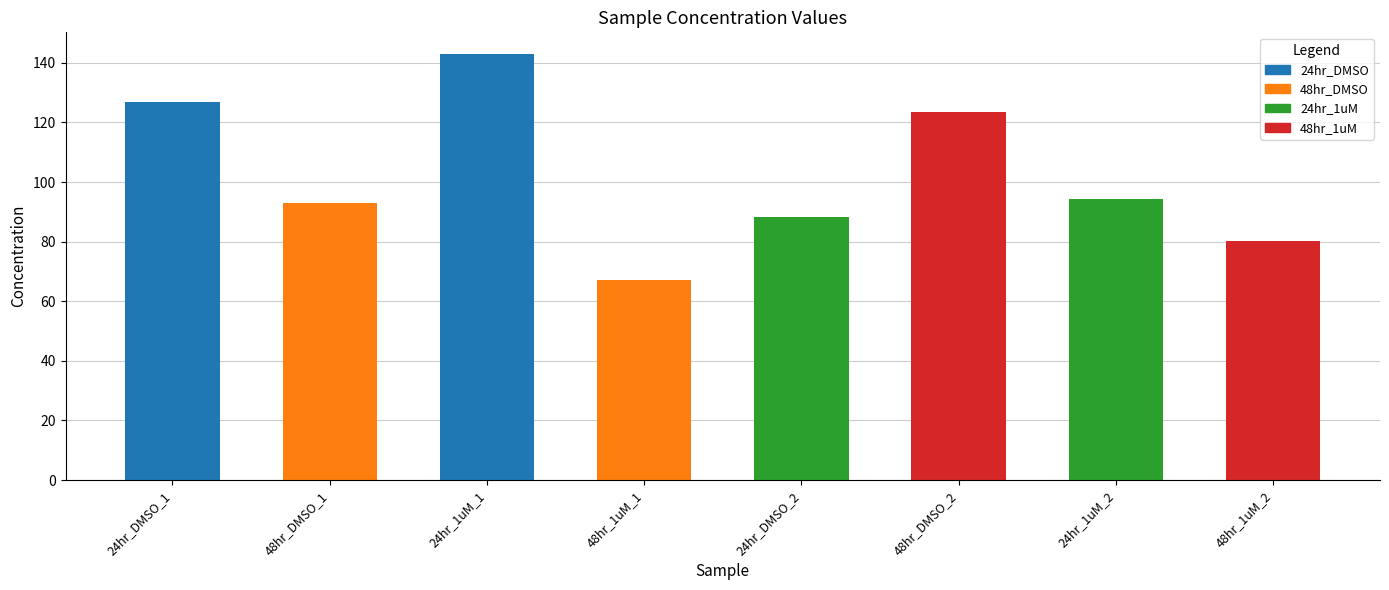

List the labels in order of value, largest first.

24hr_1uM_1, 24hr_DMSO_1, 48hr_DMSO_2, 24hr_1uM_2, 48hr_DMSO_1, 24hr_DMSO_2, 48hr_1uM_2, 48hr_1uM_1